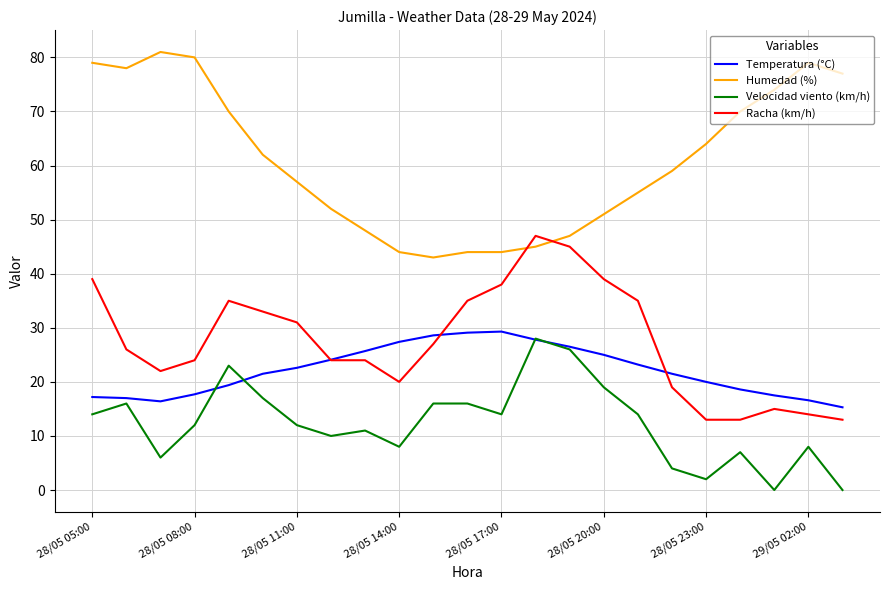

What is the highest value of the Humedad (%) series?

81.0